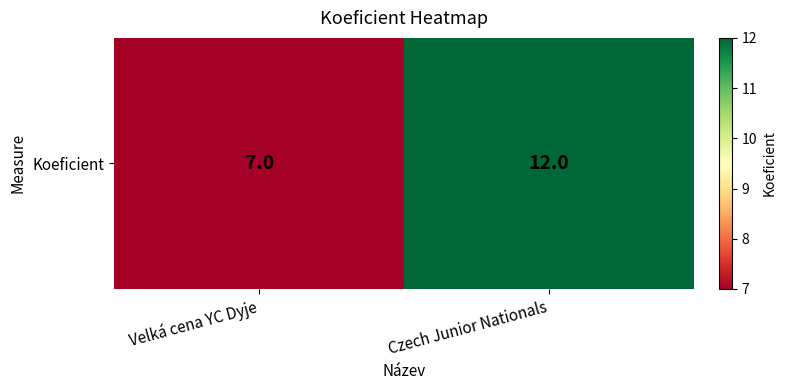

The value at Czech Junior Nationals is 12. True or false?

True